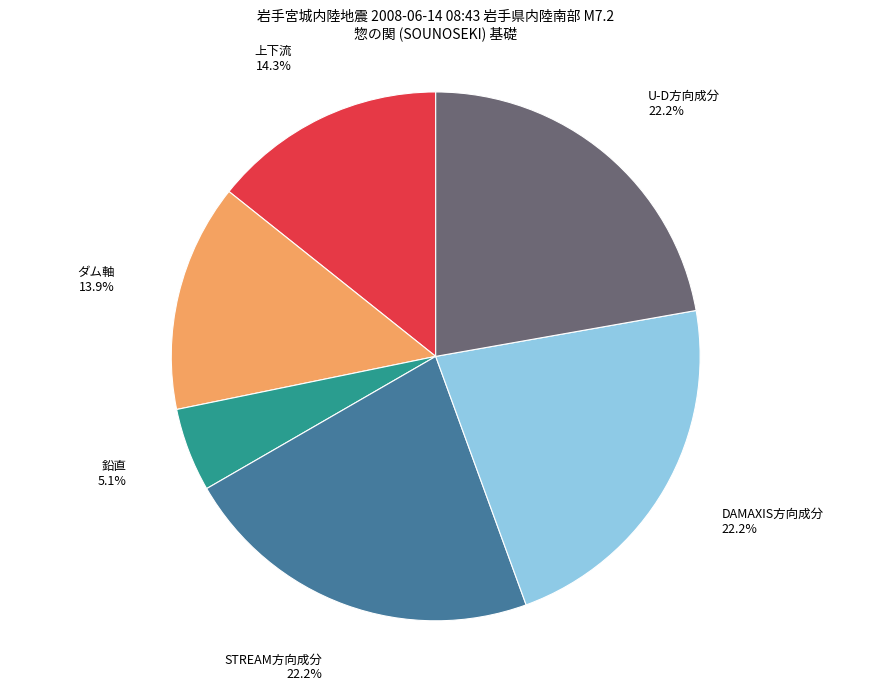

Is the sum of 上下流 14.3% and U-D方向成分 22.2% greater than half?

No